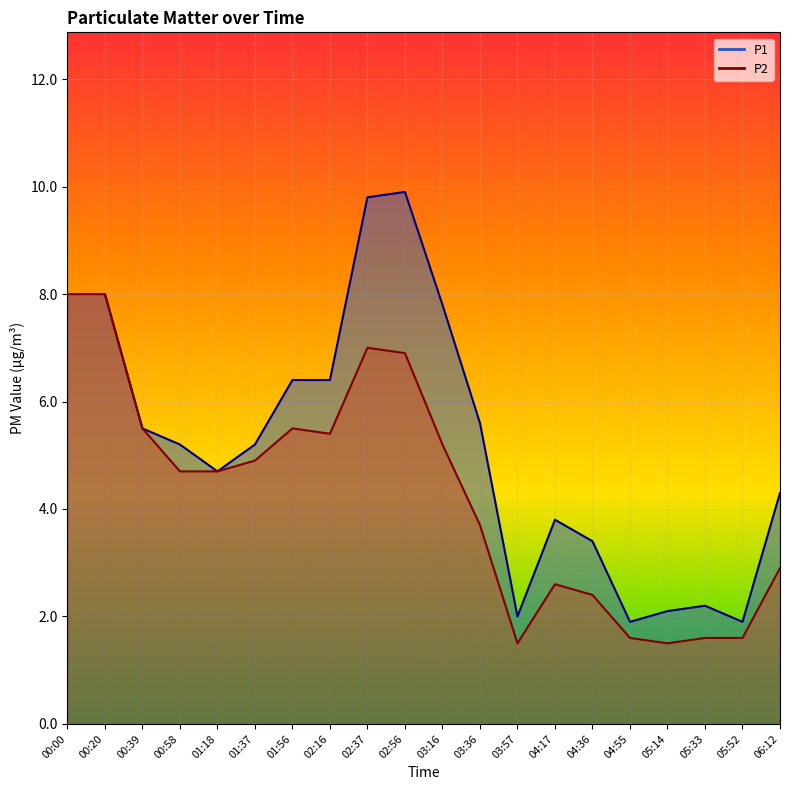

Which category has the lowest value in the P1 series?

04:55